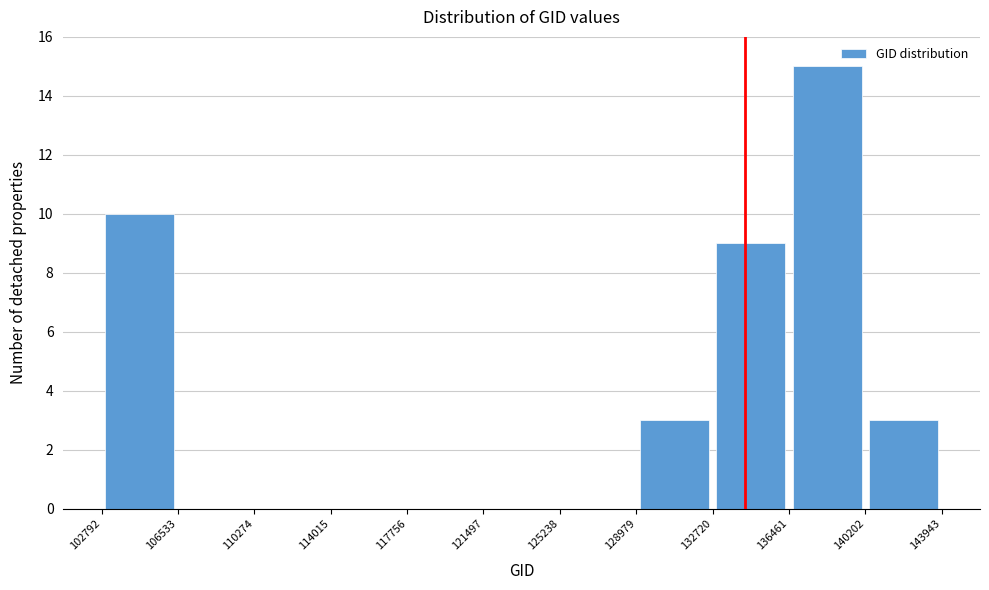

Over which range of the x-axis is the bar tallest?

136461 to 140202